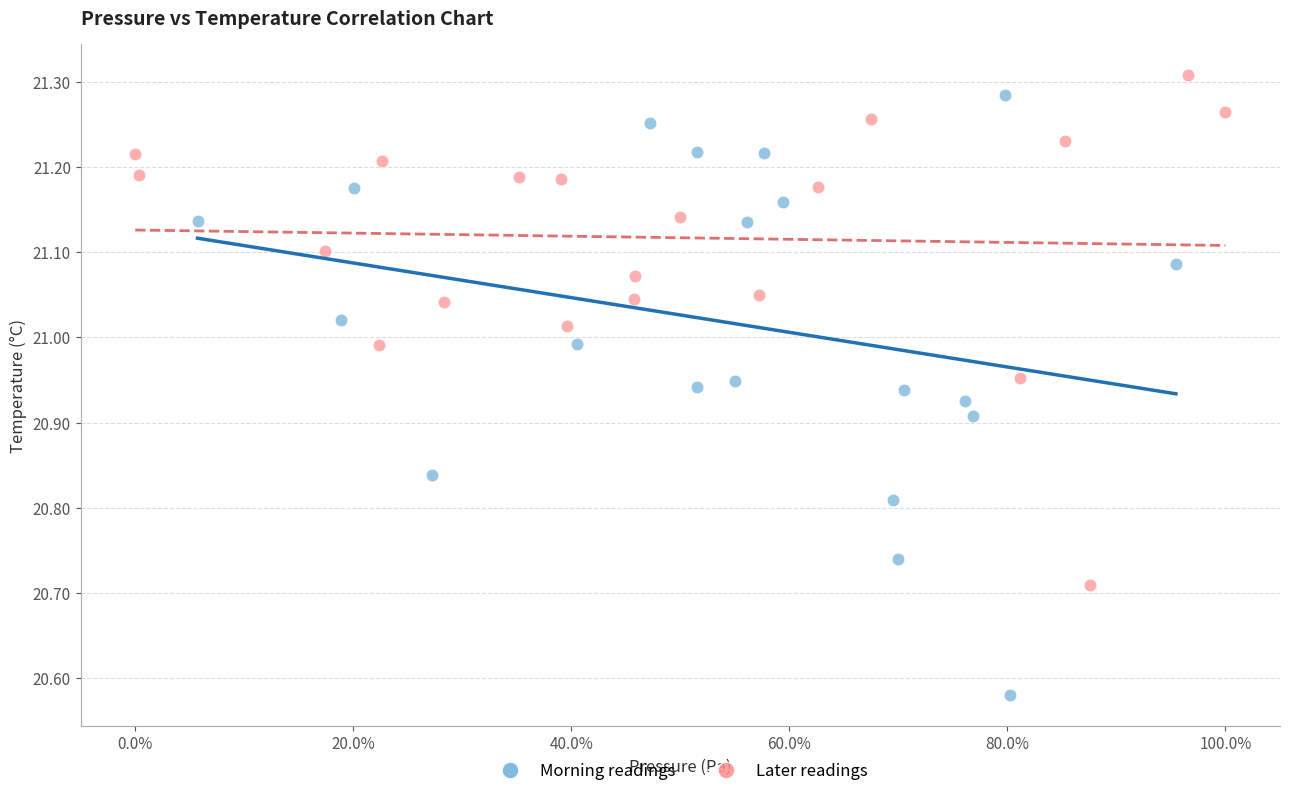

Which series contains the highest Y value?

Later readings